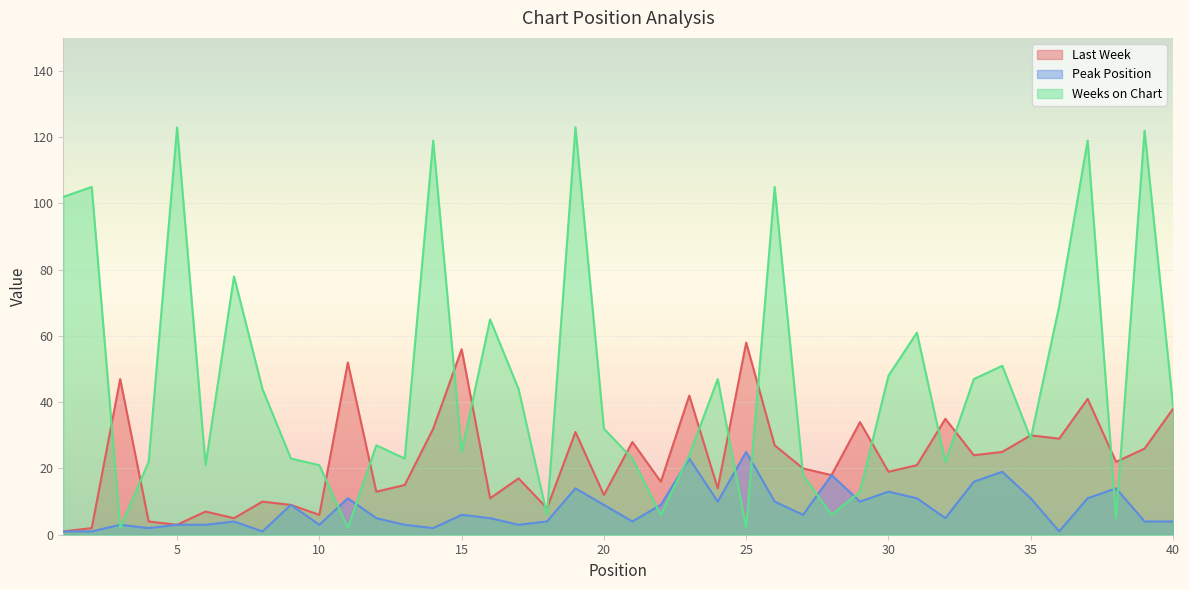

What is the difference between the maximum and minimum values in the Weeks on Chart series?

121